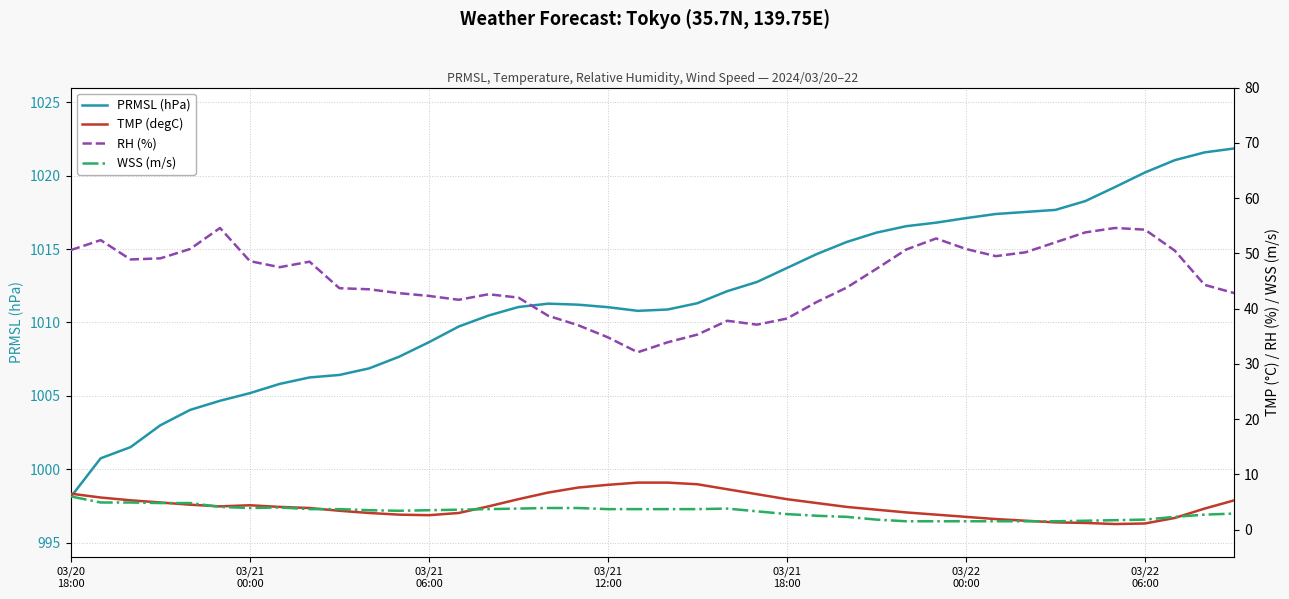

What is the minimum value for PRMSL (hPa)?

998.1